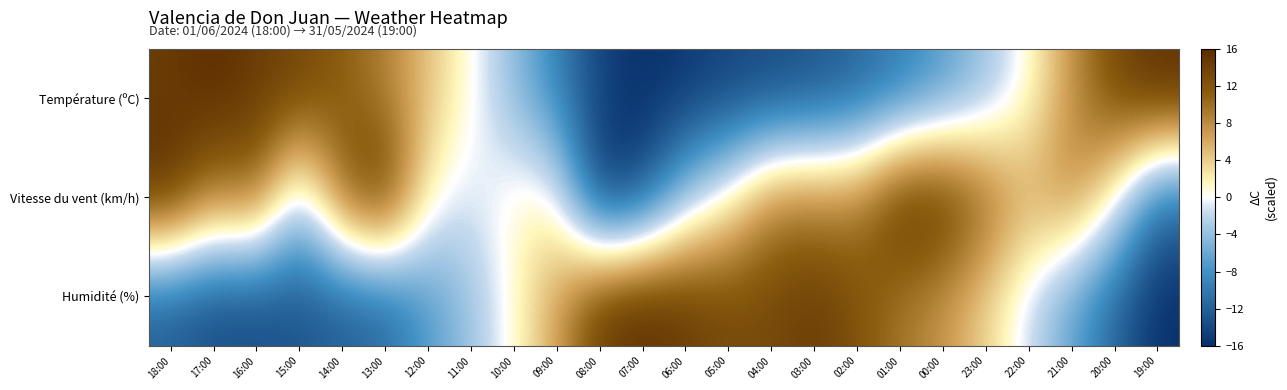

Count the number of categories in the chart.

24